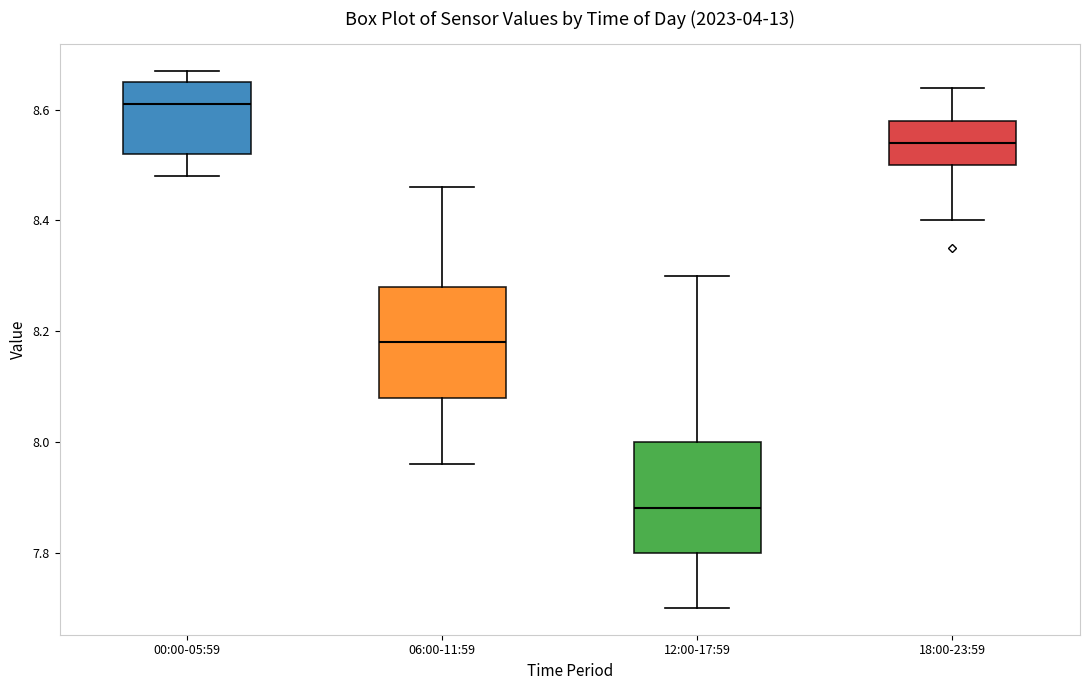

Reading left to right, transcribe this box plot: for each box, give where its median line is, the range the box spans, and where its two whiskers end, as read against the y-axis. The values are not printed on the chart, so give them approximately, as read against the axis.

00:00-05:59: median 8.62, box 8.52 to 8.66, whiskers 8.48 to 8.68
06:00-11:59: median 8.18, box 8.08 to 8.28, whiskers 7.96 to 8.46
12:00-17:59: median 7.88, box 7.80 to 8.00, whiskers 7.70 to 8.30
18:00-23:59: median 8.54, box 8.50 to 8.58, whiskers 8.40 to 8.64